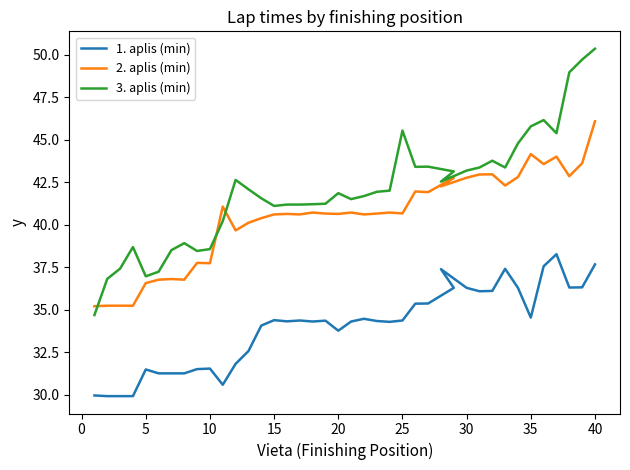

How many lines are shown in the chart?

3